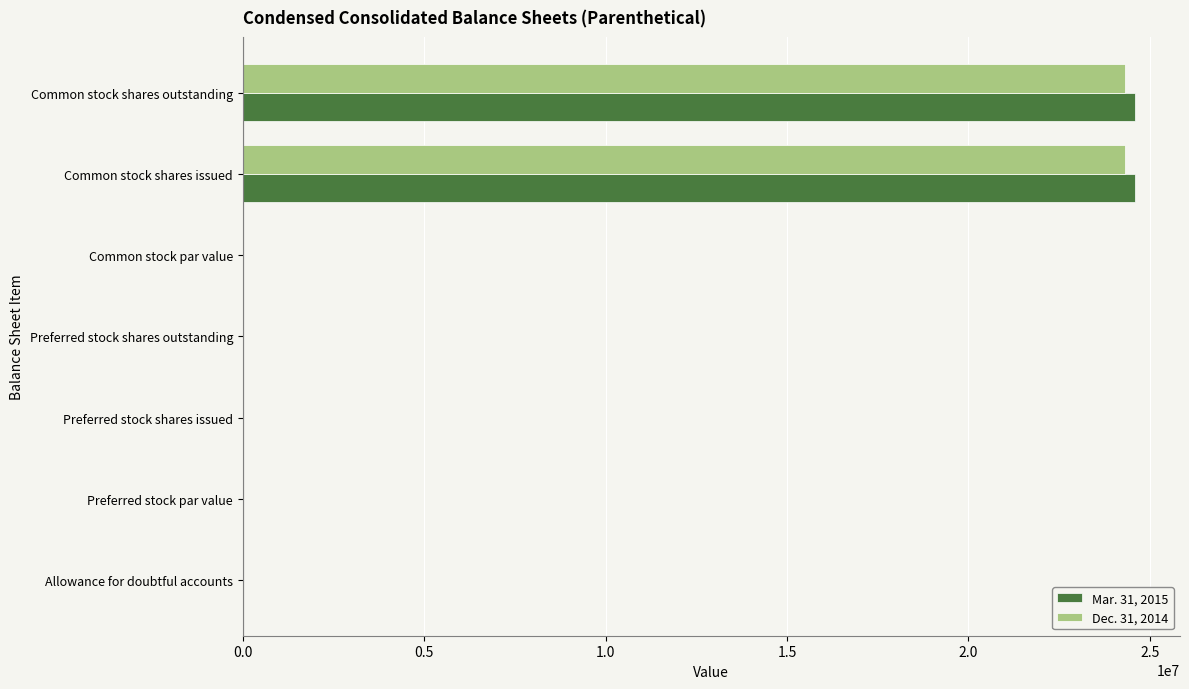

The value of Dec. 31, 2014 at Preferred stock shares issued is 15947760. True or false?

False